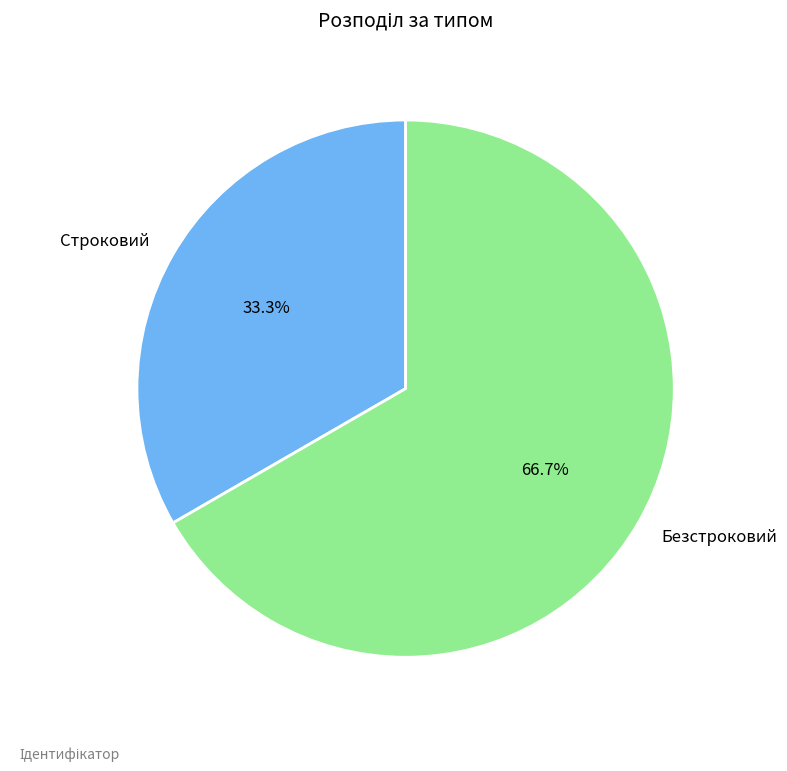

Is Безстроковий the majority of the pie?

Yes